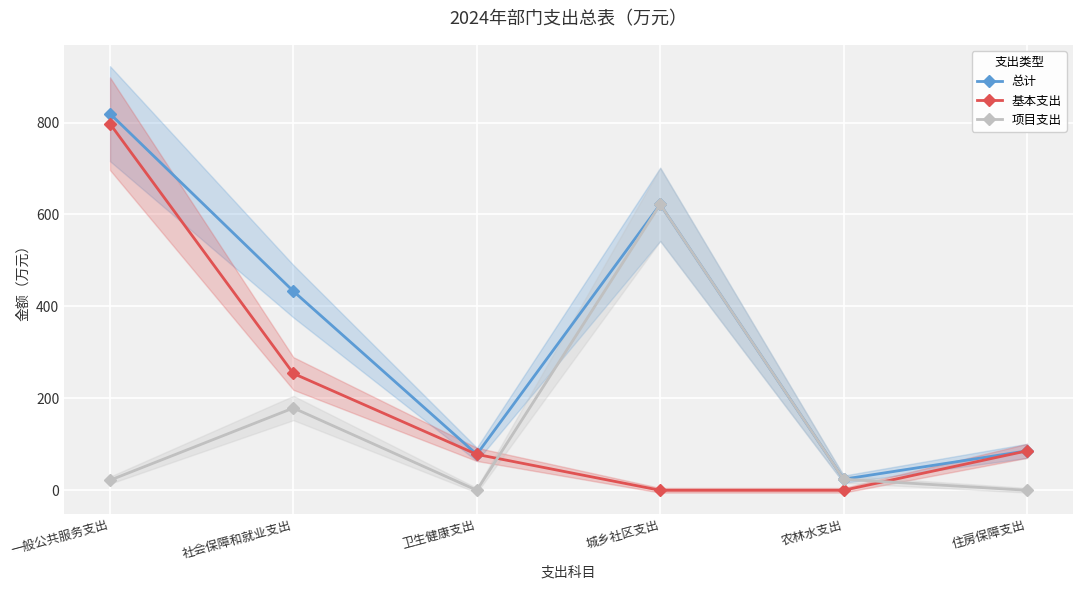

What value does the 基本支出 series have at 住房保障支出?

85.8